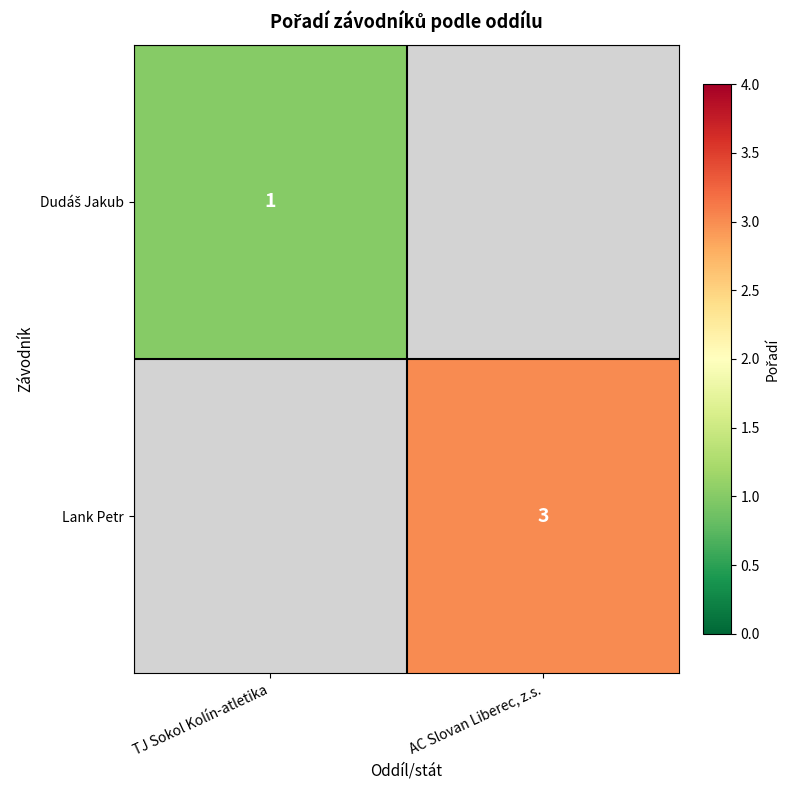

The Lank Petr series shows 3 at AC Slovan Liberec, z.s.. True or false?

True